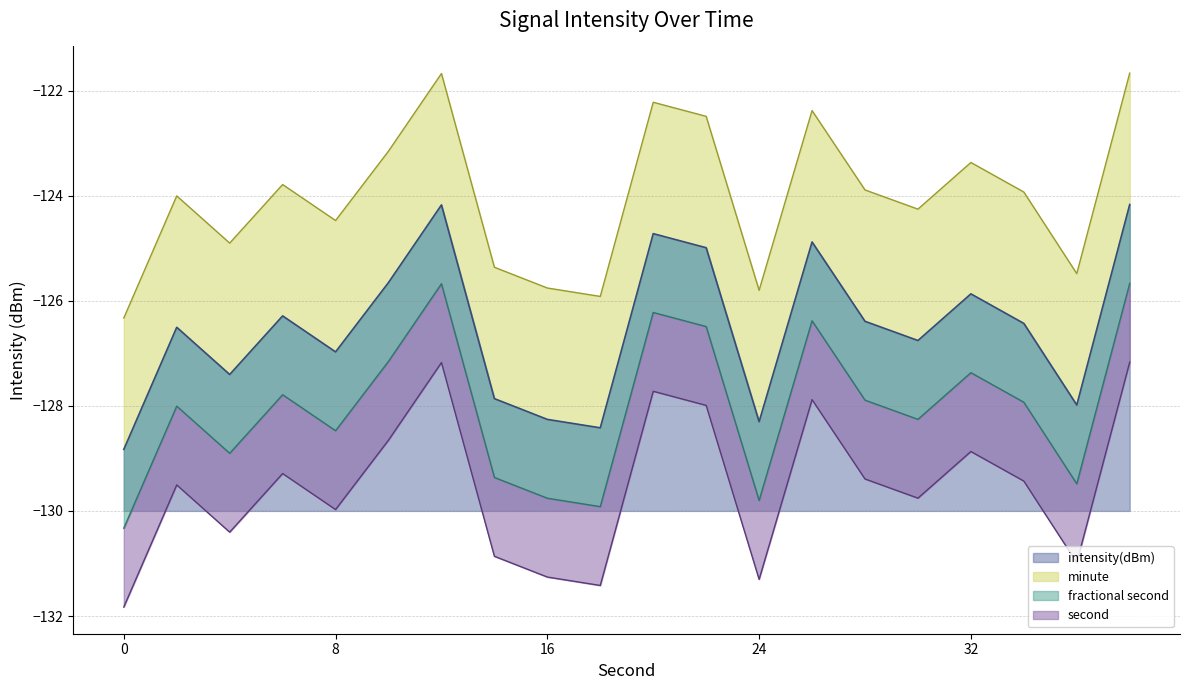

Between 30 and 28, which is larger?

28